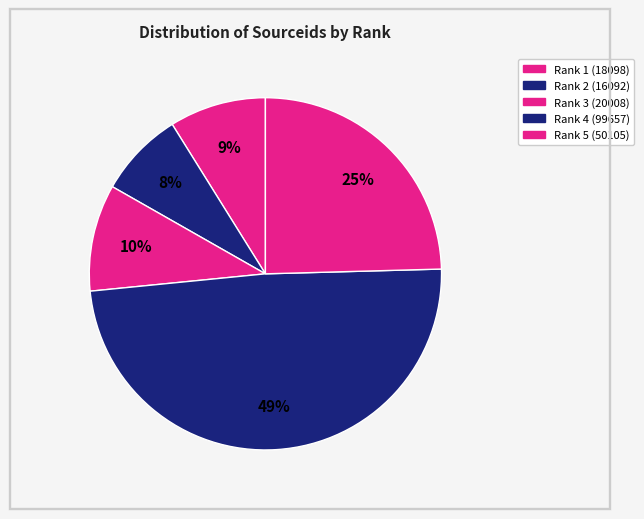

To the nearest percent, what percentage of the pie is Rank 5 (50105)?

25%